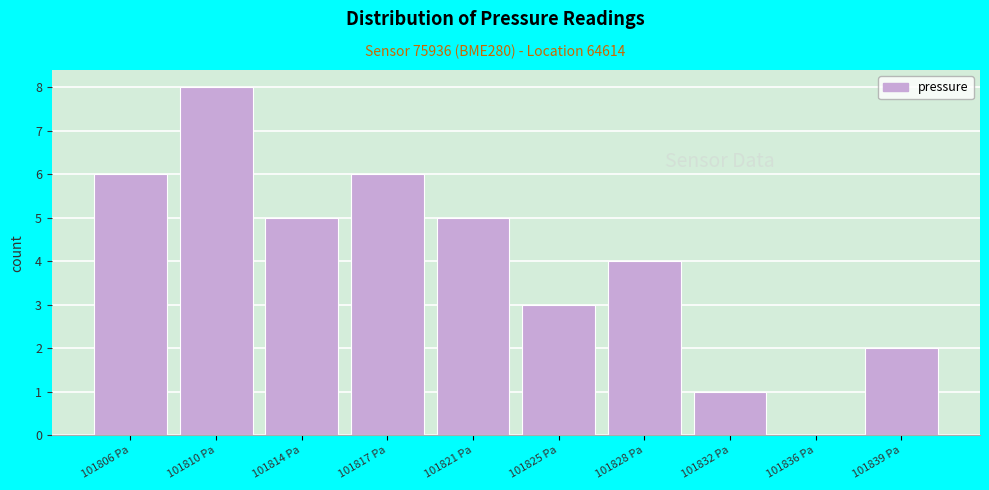

Reading left to right, transcribe all the data shown in this chart.

101806 Pa=6	101810 Pa=8	101814 Pa=5	101817 Pa=6	101821 Pa=5	101825 Pa=3	101828 Pa=4	101832 Pa=1	101836 Pa=0	101839 Pa=2